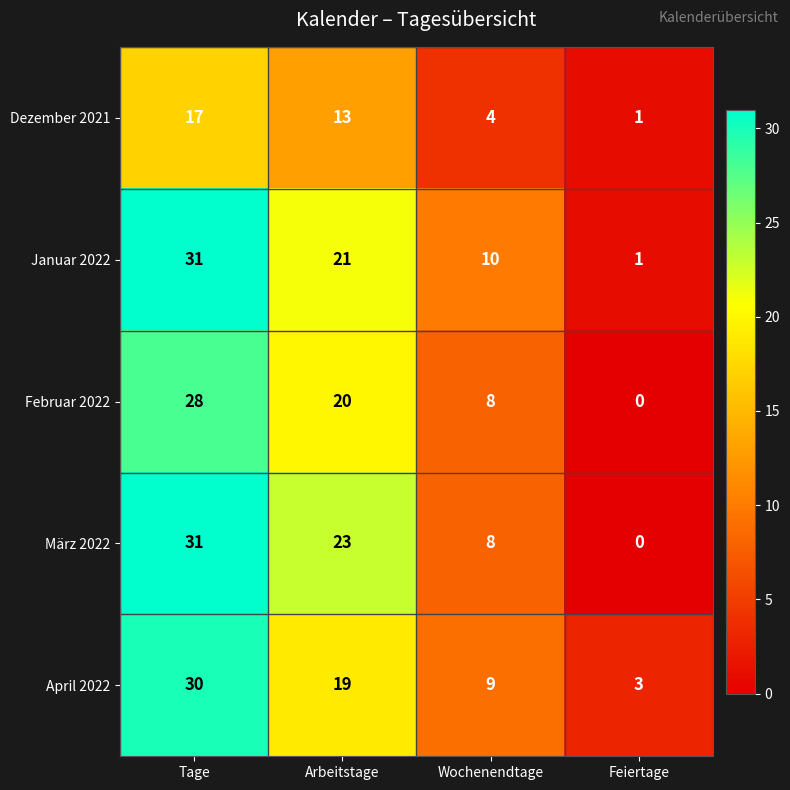

How many distinct data groups are displayed?

5